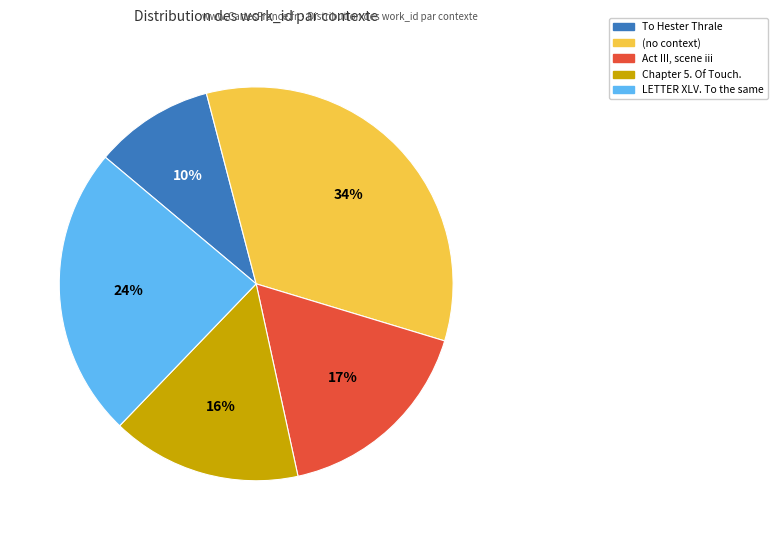

Does any single category account for the majority?

No